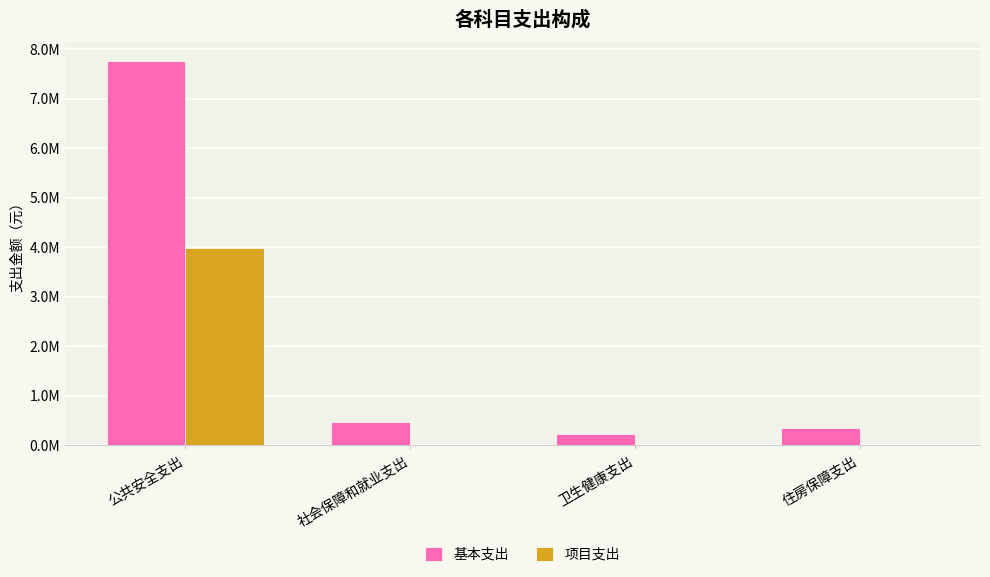

List the labels in order of 基本支出 value, smallest first.

卫生健康支出, 住房保障支出, 社会保障和就业支出, 公共安全支出